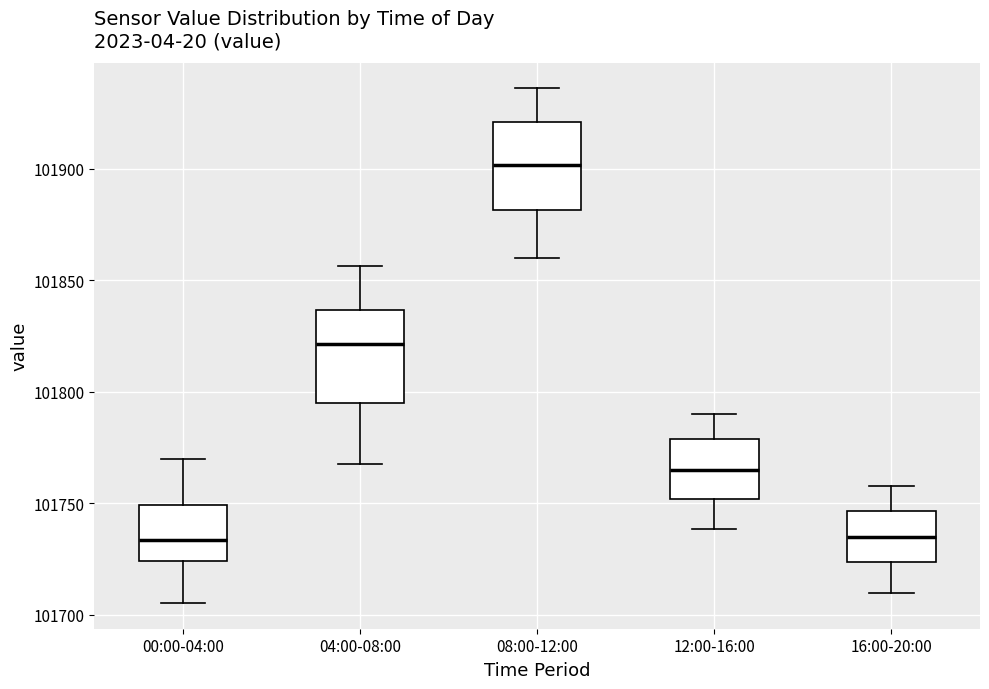

Reading left to right, read every box against the y-axis: the position of its median line, the range the box covers, and the ends of its whiskers. The values are not printed on the chart, so give them approximately, as read against the axis.

00:00-04:00: median 101735, box 101725 to 101750, whiskers 101705 to 101770
04:00-08:00: median 101820, box 101795 to 101835, whiskers 101765 to 101855
08:00-12:00: median 101900, box 101880 to 101920, whiskers 101860 to 101935
12:00-16:00: median 101765, box 101750 to 101780, whiskers 101740 to 101790
16:00-20:00: median 101735, box 101725 to 101745, whiskers 101710 to 101760